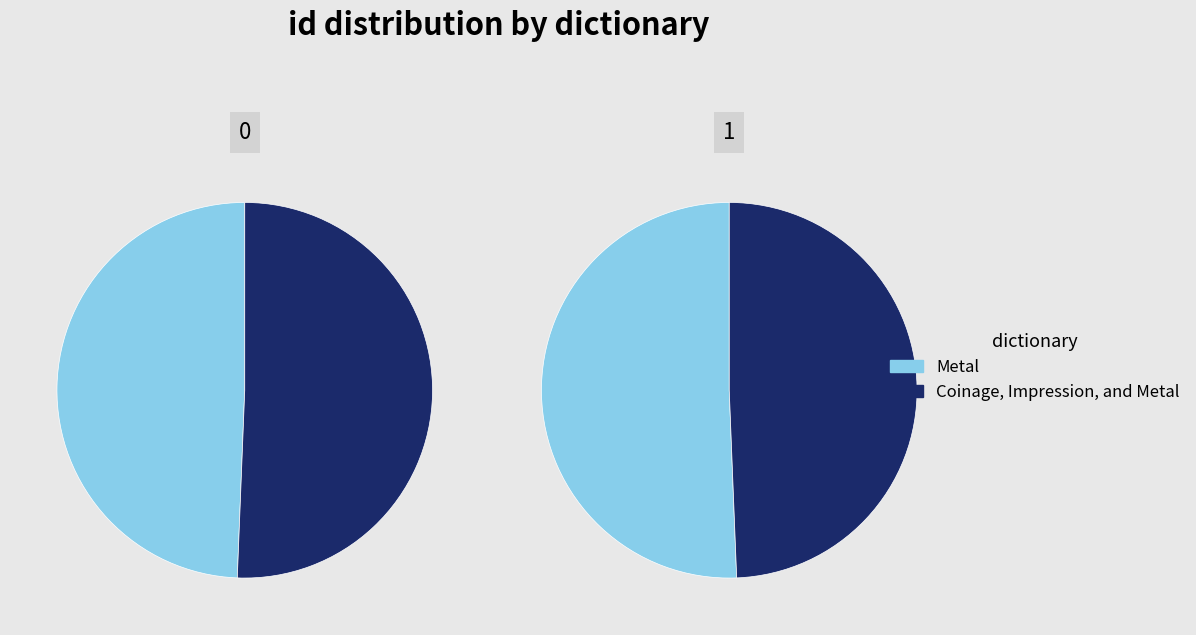

How many segments does this pie chart have?

2